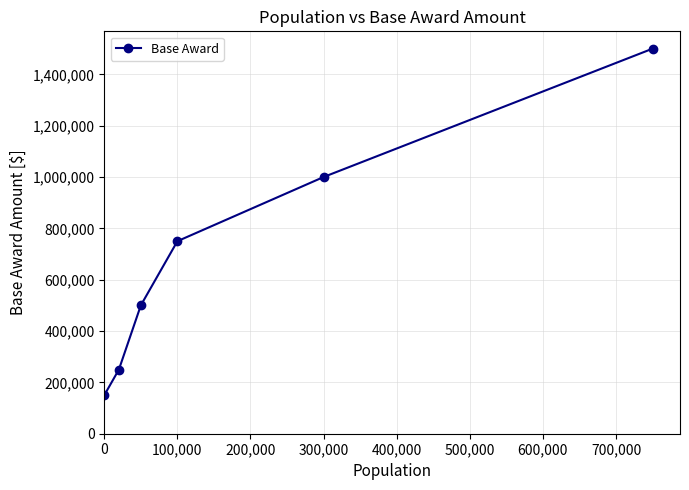

How many distinct data groups are displayed?

1